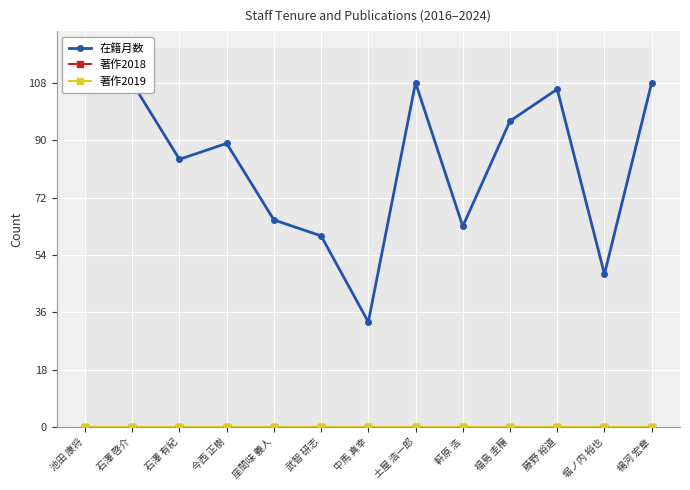

What is the approximate value of 在籍月数 at 武智 研志?

60